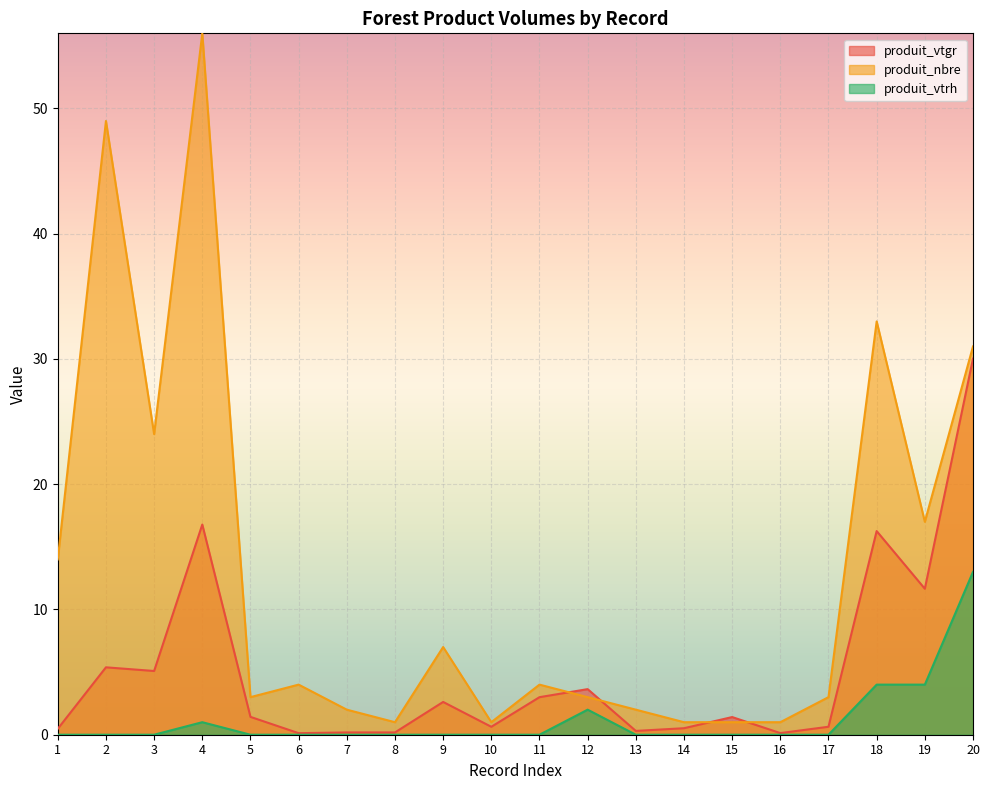

List the labels in order of produit_vtrh value, largest first.

20, 18, 19, 12, 4, 1, 2, 3, 5, 6, 7, 8, 9, 10, 11, 13, 14, 15, 16, 17